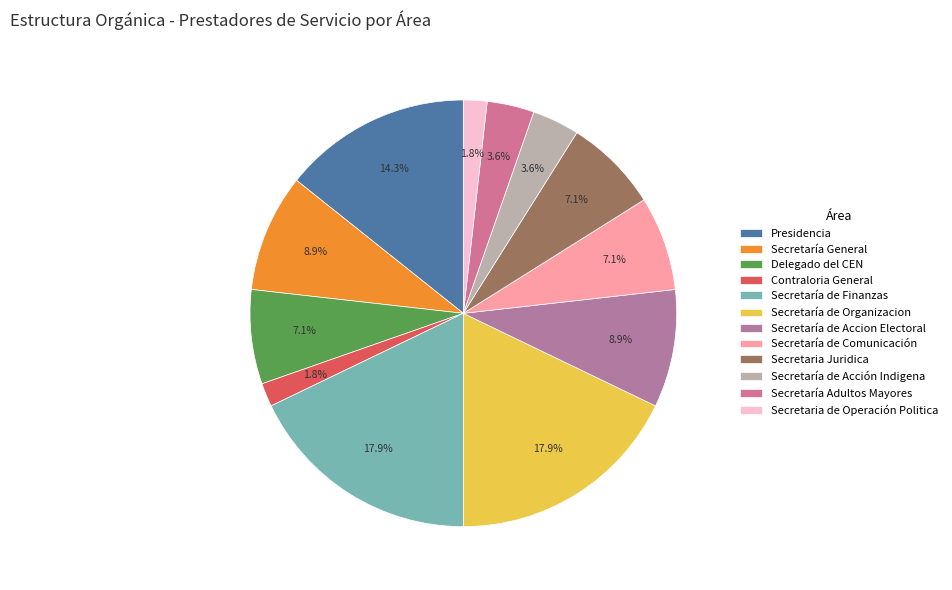

What percentage is the Secretaría de Acción Indigena slice, to the nearest percent?

4%